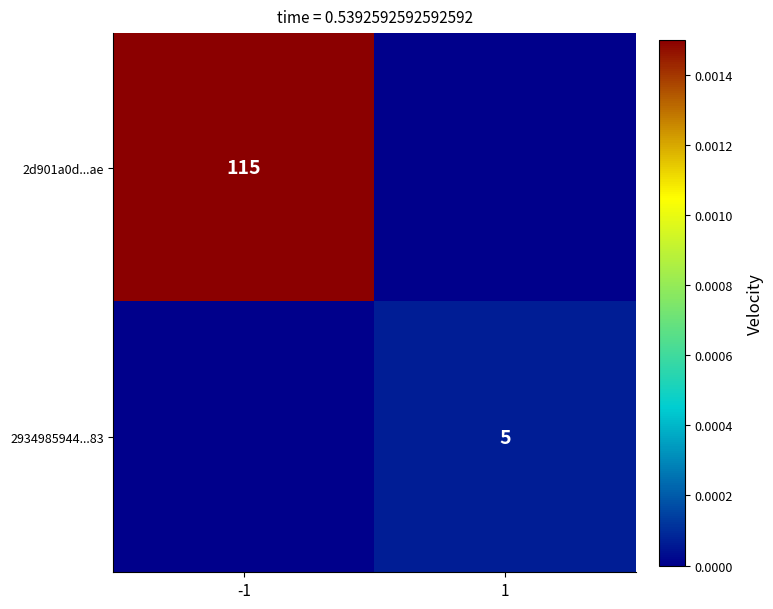

The value of 2d901a0d...ae at -1 is 115. True or false?

True